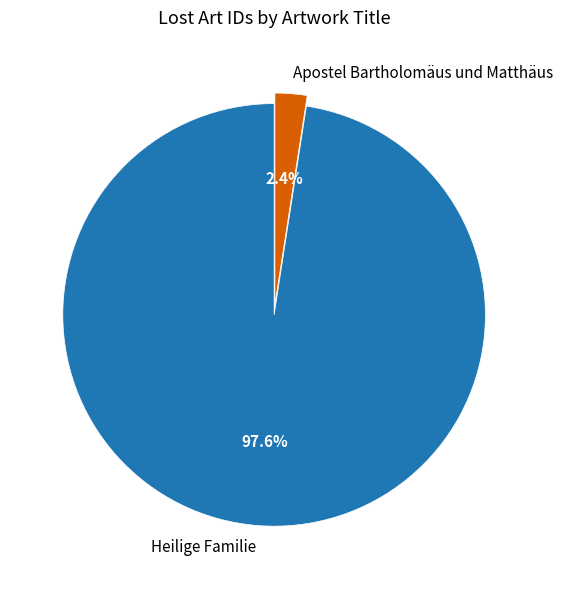

The Apostel Bartholomäus und Matthäus slice represents 2% of the pie. True or false?

True